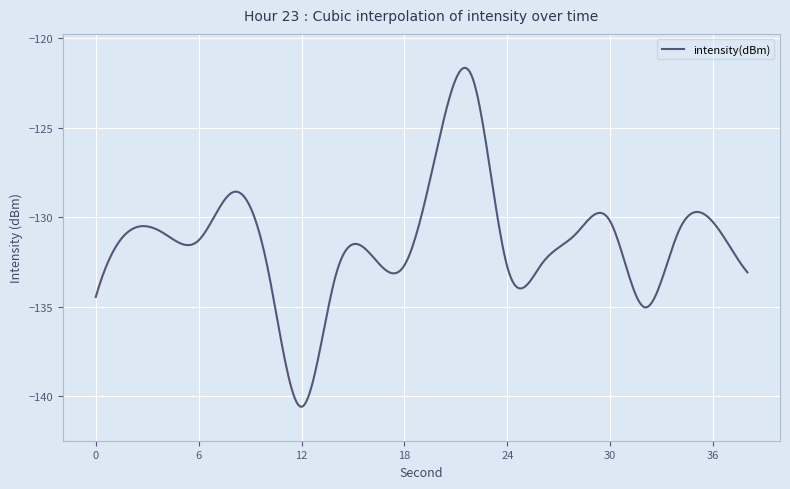

What is the difference between the maximum and minimum values?

19.0